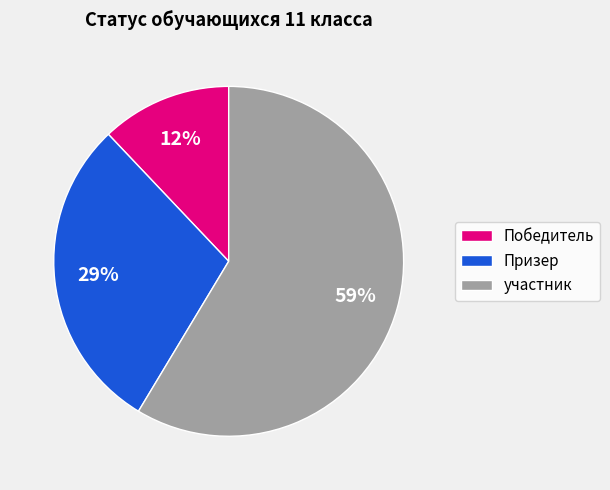

To the nearest percent, what portion does участник represent?

59%